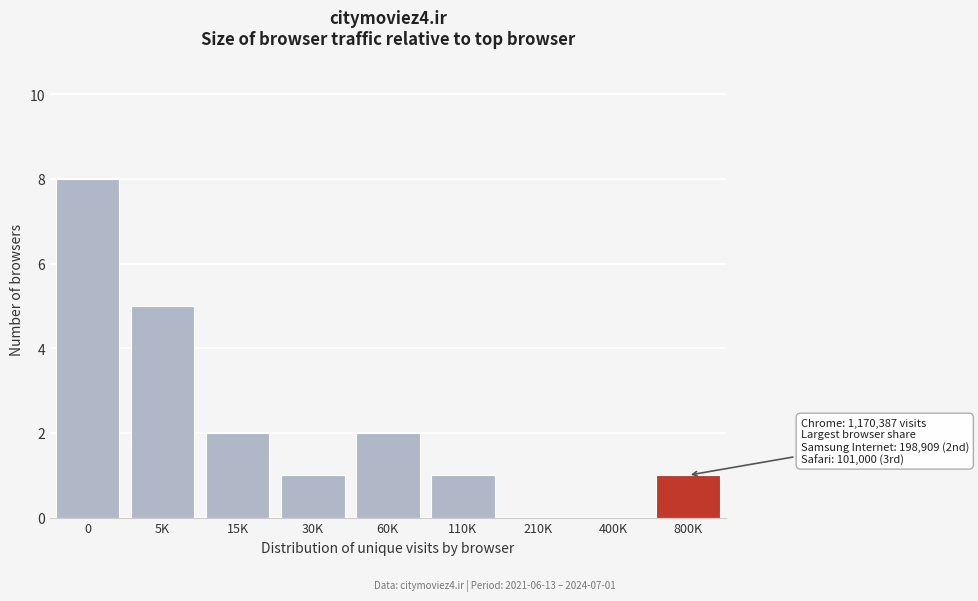

Reading left to right, list all the values displayed in this chart.

0=8	5K=5	15K=2	30K=1	60K=2	110K=1	210K=0	400K=0	800K=1